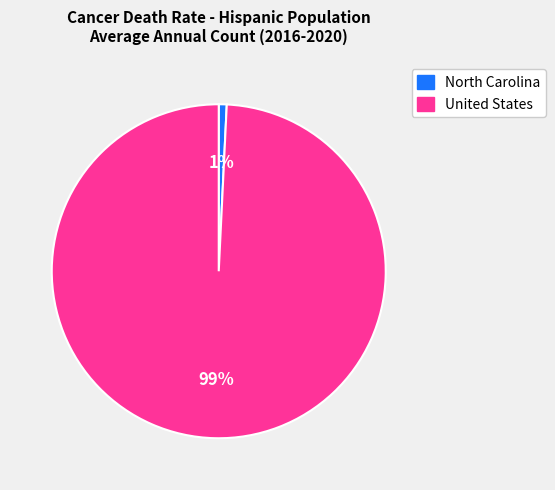

Rank the categories by value from highest to lowest.

United States, North Carolina